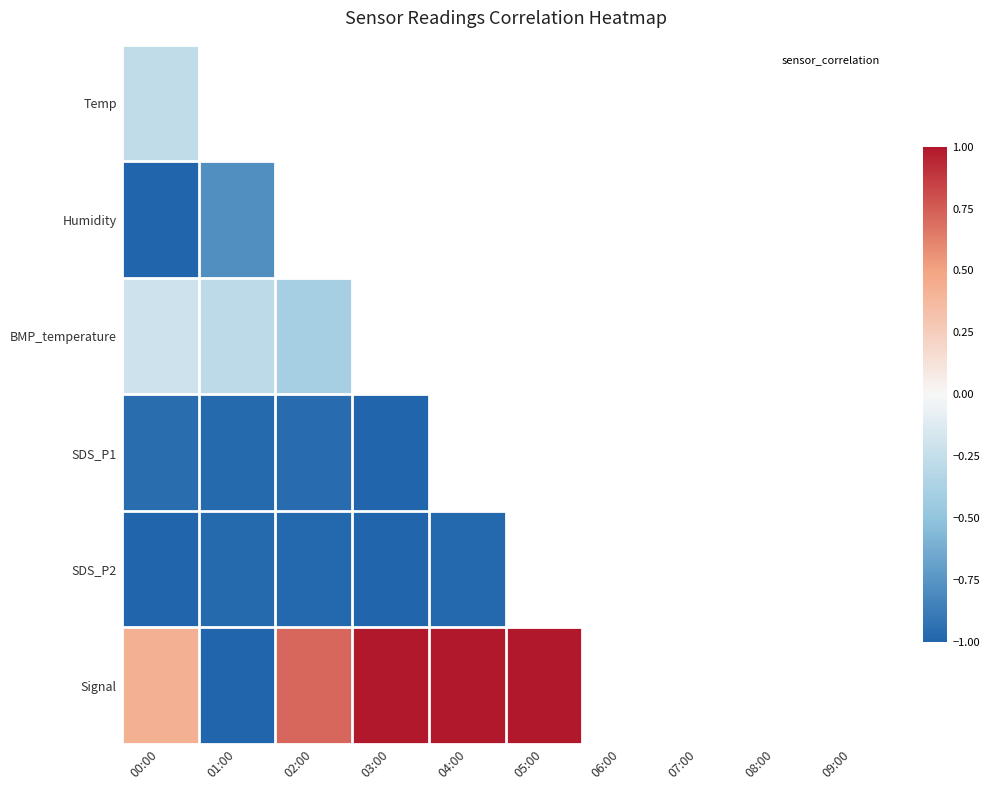

At which label does SDS_P1 reach its peak?

00:00